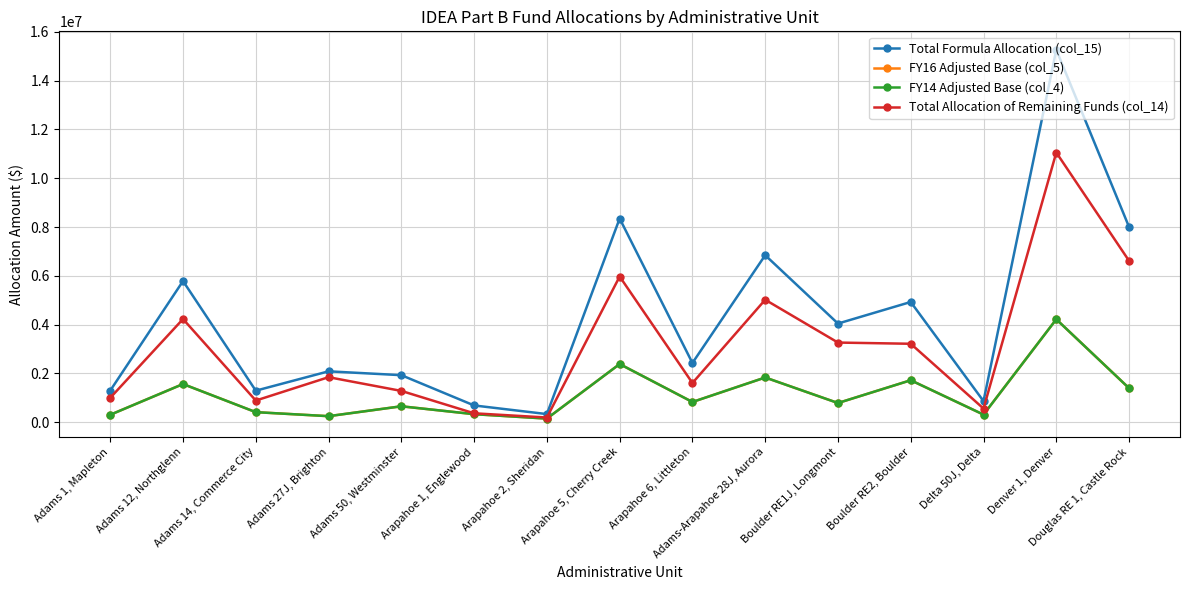

Reading left to right, transcribe all the data shown in this chart.

Total Formula Allocation (col_15): Adams 1, Mapleton=1290262	Adams 12, Northglenn=5782990	Adams 14, Commerce City=1286193	Adams 27J, Brighton=2079889	Adams 50, Westminster=1921911	Arapahoe 1, Englewood=680074	Arapahoe 2, Sheridan=325901	Arapahoe 5, Cherry Creek=8348327	Arapahoe 6, Littleton=2422390	Adams-Arapahoe 28J, Aurora=6843233	Boulder RE1J, Longmont=4039274	Boulder RE2, Boulder=4924547	Delta 50J, Delta=857297	Denver 1, Denver=15269928	Douglas RE 1, Castle Rock=8000430
FY16 Adjusted Base (col_5): Adams 1, Mapleton=297743	Adams 12, Northglenn=1558143	Adams 14, Commerce City=405070	Adams 27J, Brighton=240357	Adams 50, Westminster=645722	Arapahoe 1, Englewood=322059	Arapahoe 2, Sheridan=141063	Arapahoe 5, Cherry Creek=2378775	Arapahoe 6, Littleton=822107	Adams-Arapahoe 28J, Aurora=1826813	Boulder RE1J, Longmont=779739	Boulder RE2, Boulder=1714206	Delta 50J, Delta=304452	Denver 1, Denver=4214787	Douglas RE 1, Castle Rock=1388446
FY14 Adjusted Base (col_4): Adams 1, Mapleton=297743	Adams 12, Northglenn=1558143	Adams 14, Commerce City=405070	Adams 27J, Brighton=240357	Adams 50, Westminster=645722	Arapahoe 1, Englewood=322059	Arapahoe 2, Sheridan=141063	Arapahoe 5, Cherry Creek=2378775	Arapahoe 6, Littleton=822107	Adams-Arapahoe 28J, Aurora=1826813	Boulder RE1J, Longmont=779739	Boulder RE2, Boulder=1714206	Delta 50J, Delta=304452	Denver 1, Denver=4214787	Douglas RE 1, Castle Rock=1388446
Total Allocation of Remaining Funds (col_14): Adams 1, Mapleton=992519	Adams 12, Northglenn=4224847	Adams 14, Commerce City=881123	Adams 27J, Brighton=1839532	Adams 50, Westminster=1276189	Arapahoe 1, Englewood=358015	Arapahoe 2, Sheridan=184838	Arapahoe 5, Cherry Creek=5969552	Arapahoe 6, Littleton=1600283	Adams-Arapahoe 28J, Aurora=5016420	Boulder RE1J, Longmont=3259535	Boulder RE2, Boulder=3210341	Delta 50J, Delta=552845	Denver 1, Denver=11055141	Douglas RE 1, Castle Rock=6611984